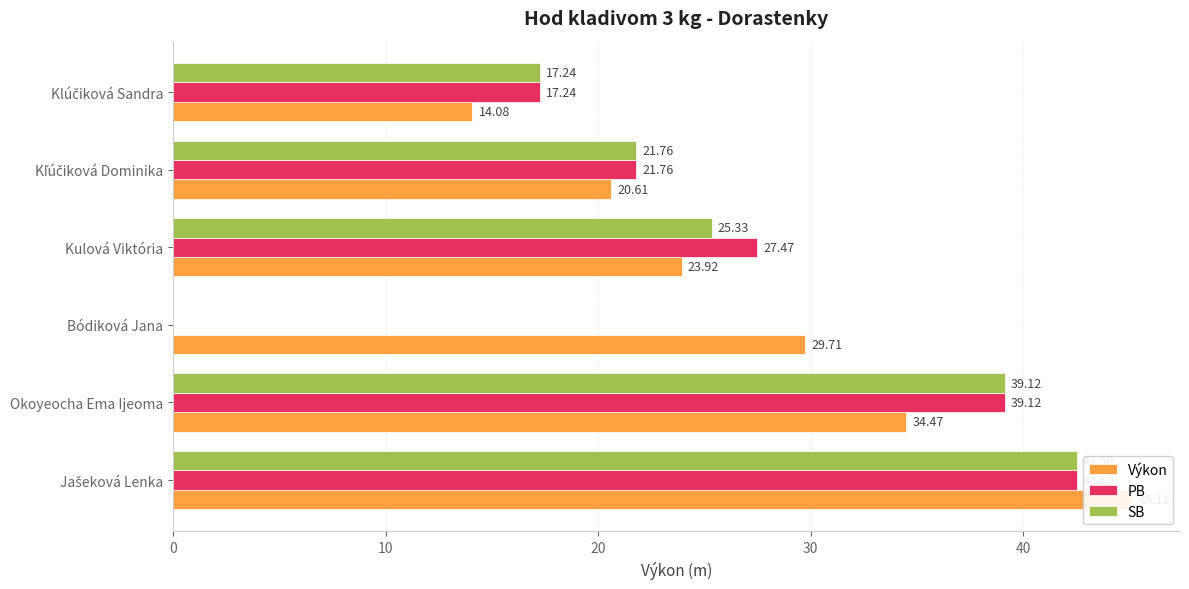

What is the spread (max minus min) of values at Jašeková Lenka?

2.6